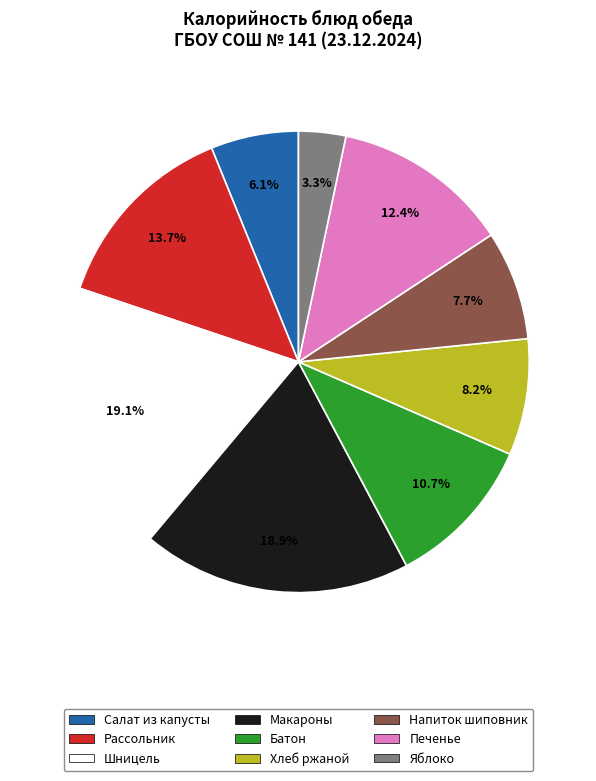

Is there any slice that represents more than half of the pie?

No